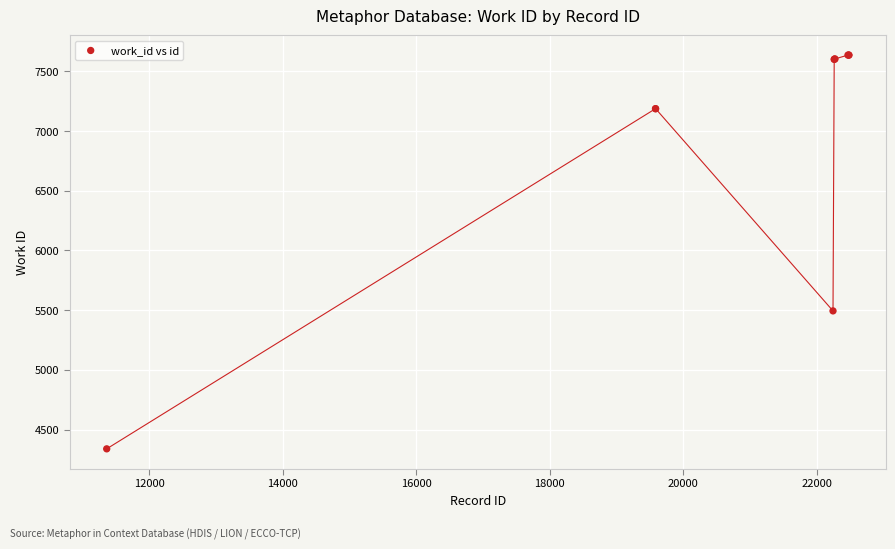

What Y value in the scatter plot is closest to 5987?

5494